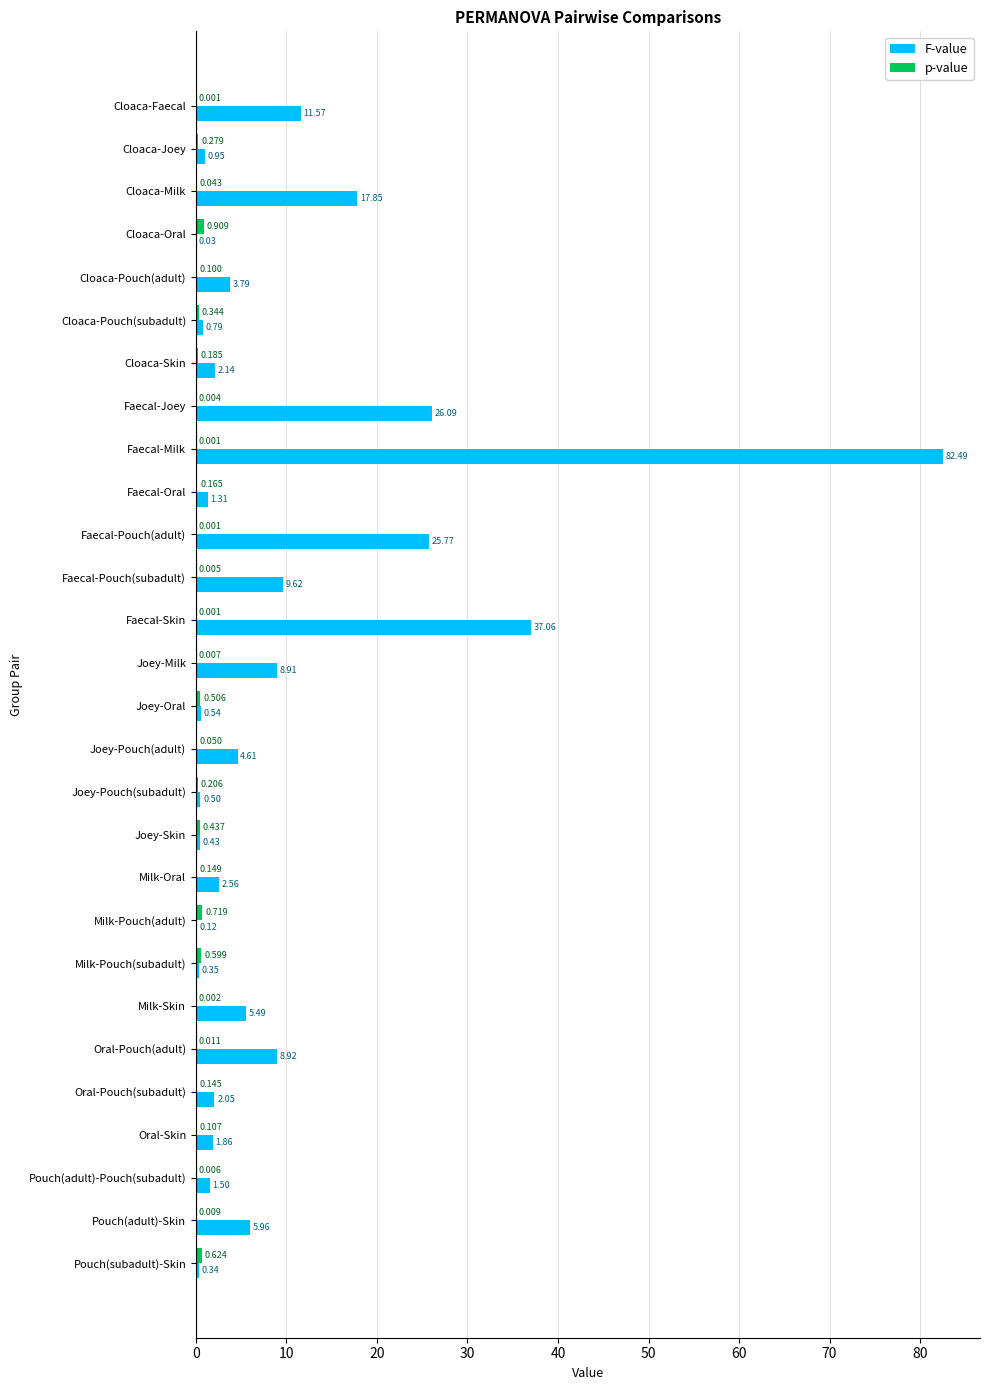

At which label does F-value reach its peak?

Faecal-Milk